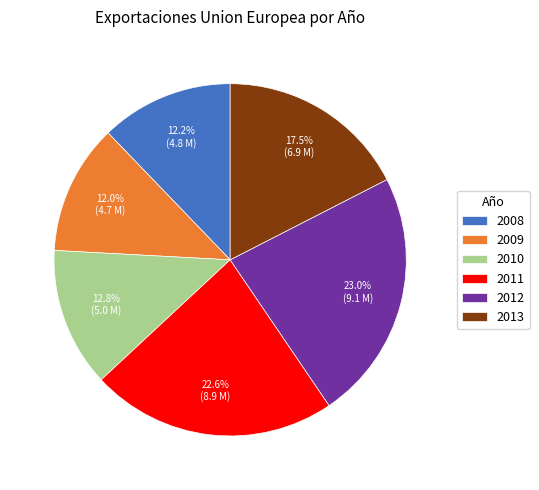

To the nearest percent, what percentage of the pie is 2012?

23%